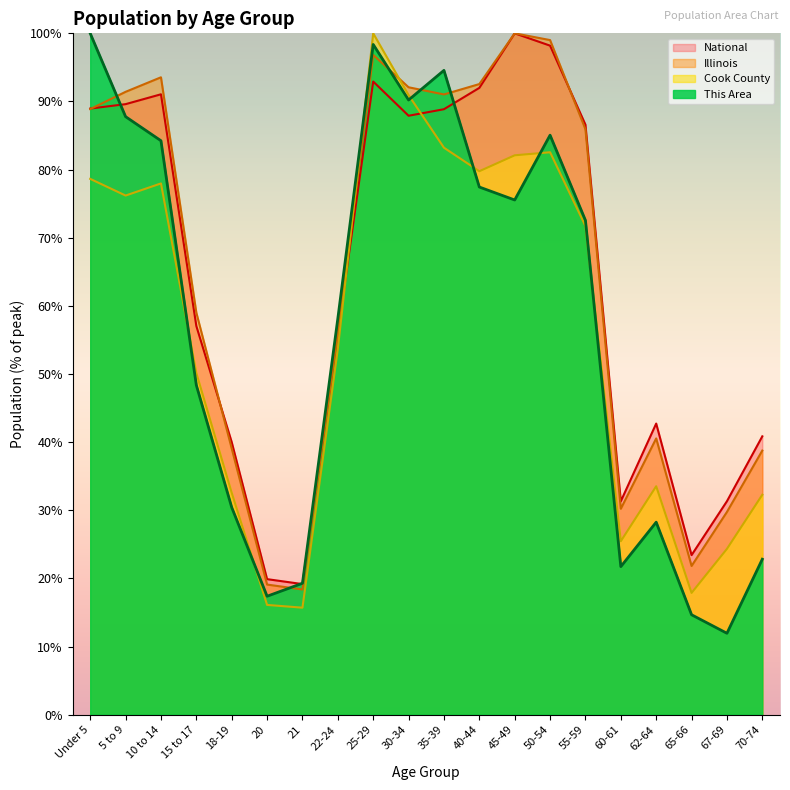

Is it true that Illinois equals 100.0 at 45-49?

True